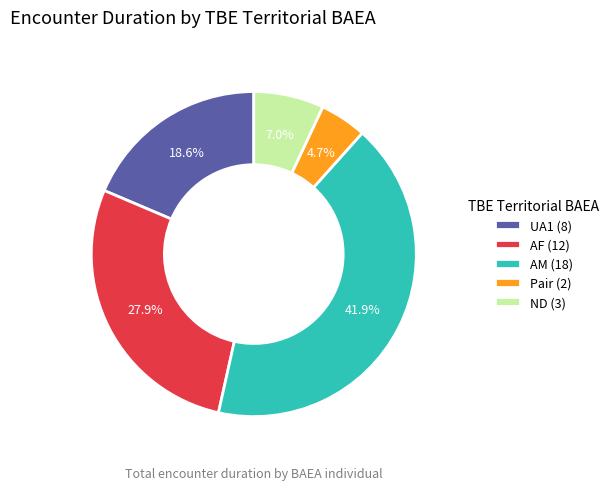

Combined, what portion of the pie is AF and Pair?

32.6%